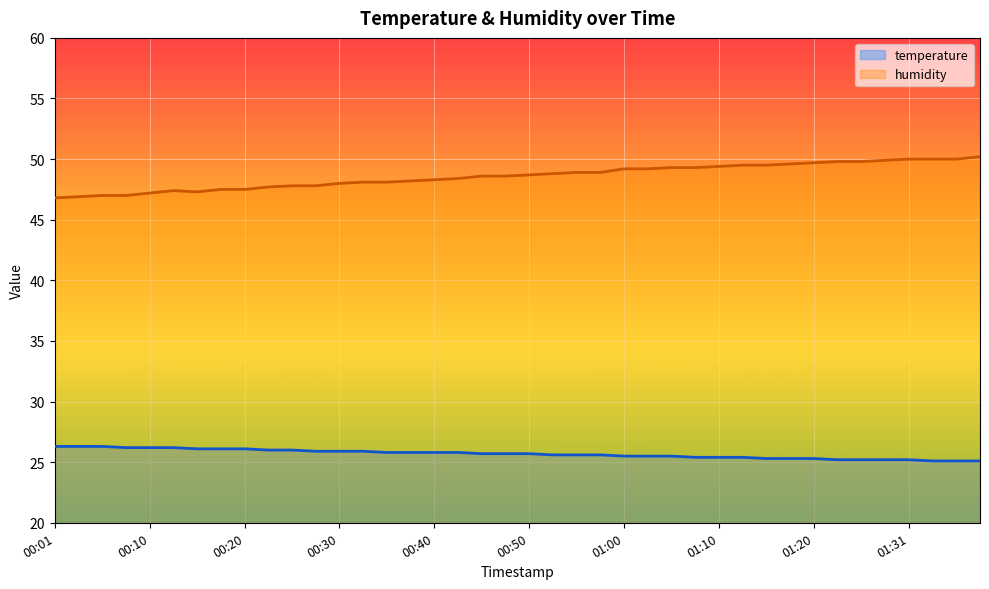

Rank the series at 01:00 from highest to lowest value.

humidity, temperature